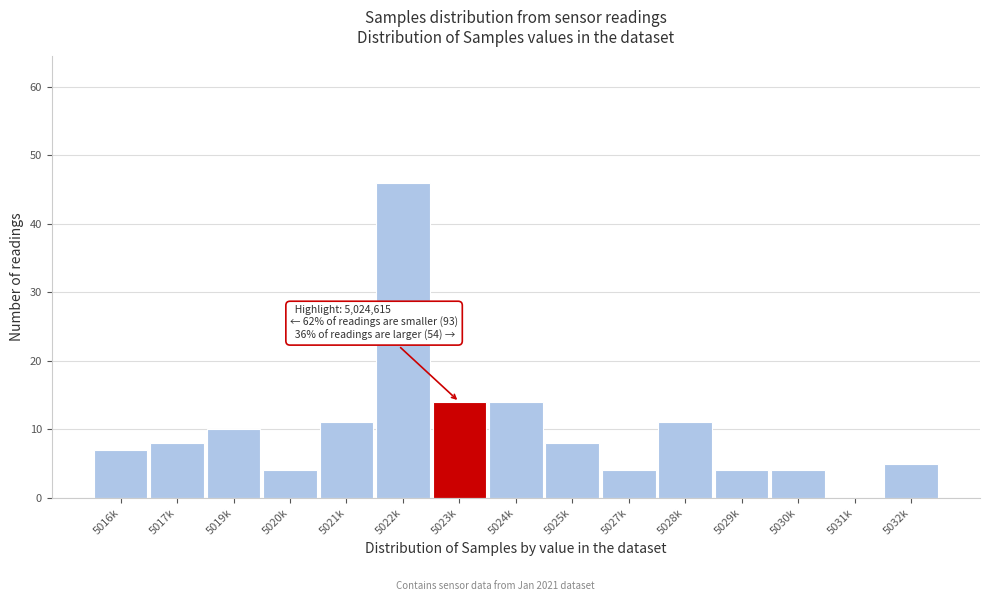

Reading right to left, transcribe all the data shown in this chart.

5032k=5	5031k=0	5030k=4	5029k=4	5028k=11	5027k=4	5025k=8	5024k=14	5023k=14	5022k=46	5021k=11	5020k=4	5019k=10	5017k=8	5016k=7